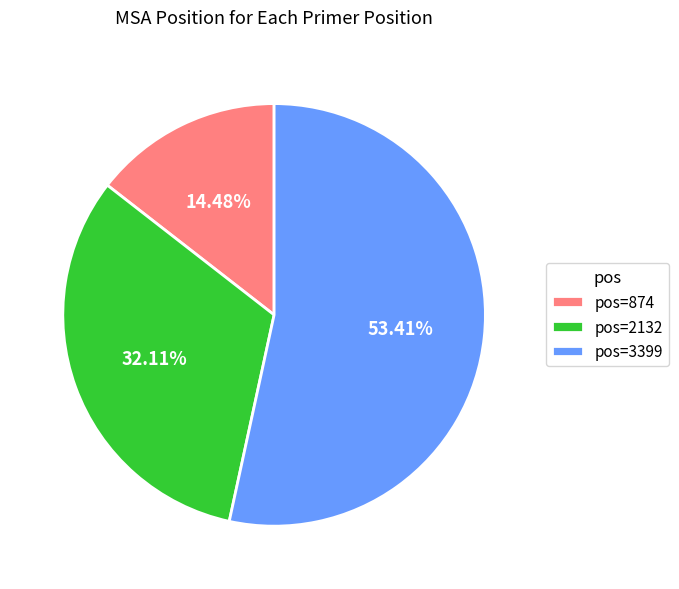

Does any single category account for the majority?

Yes